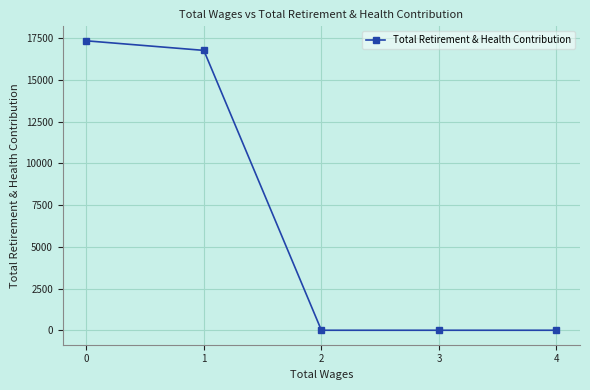

What is the greatest value displayed?

17350